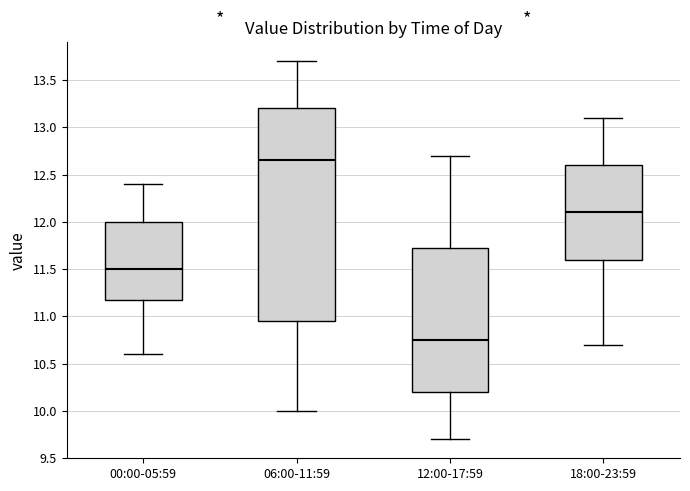

Which box has the highest median line?

06:00-11:59